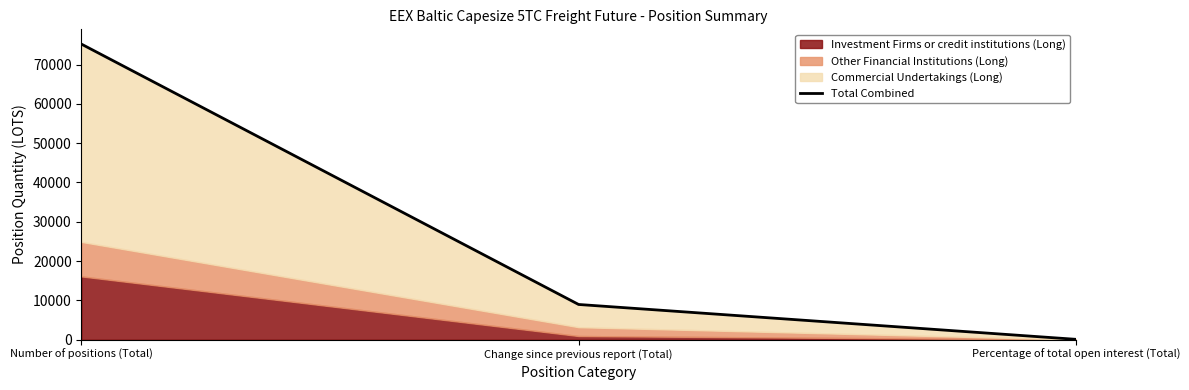

What is the label of the 1st point from the left?

Number of positions (Total)